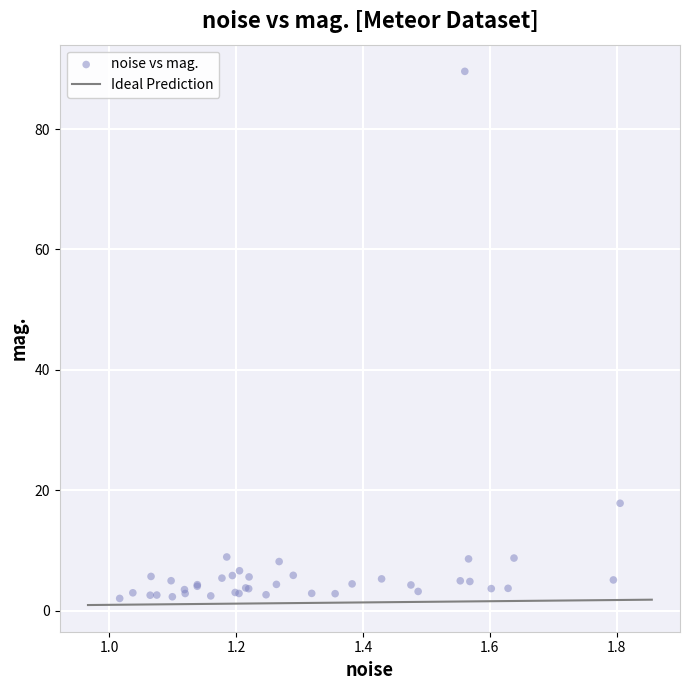

What Y value in the scatter plot is closest to 45?

17.9